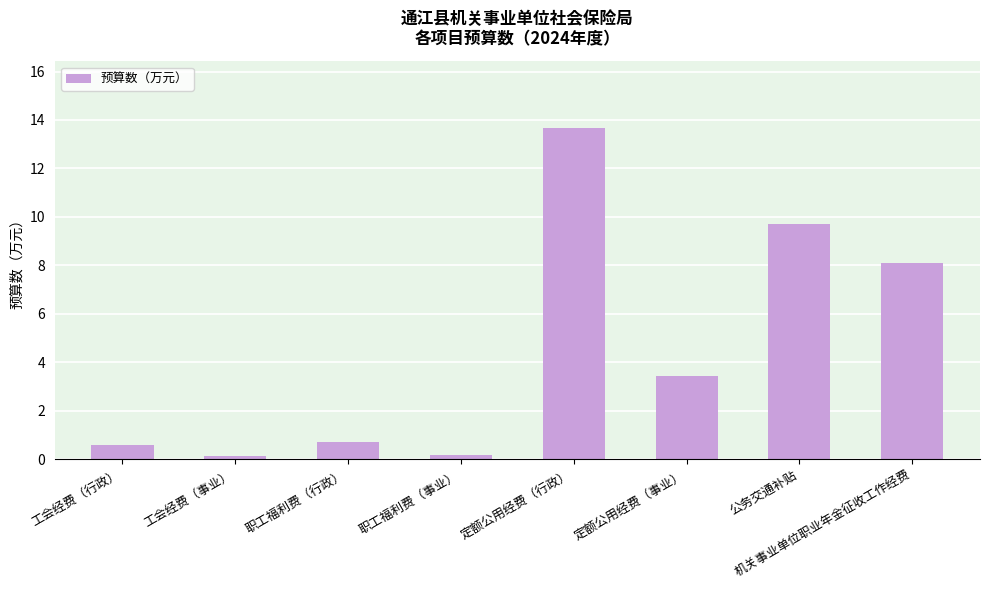

True or false: the data shows 0.6 at 工会经费（行政）.

True